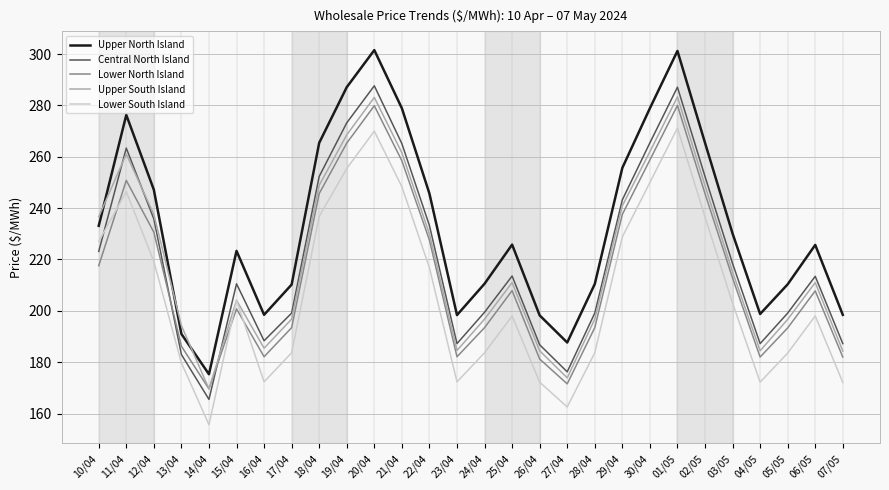

What is the sum of the Lower South Island values at 18/04 and 30/04?

486.8